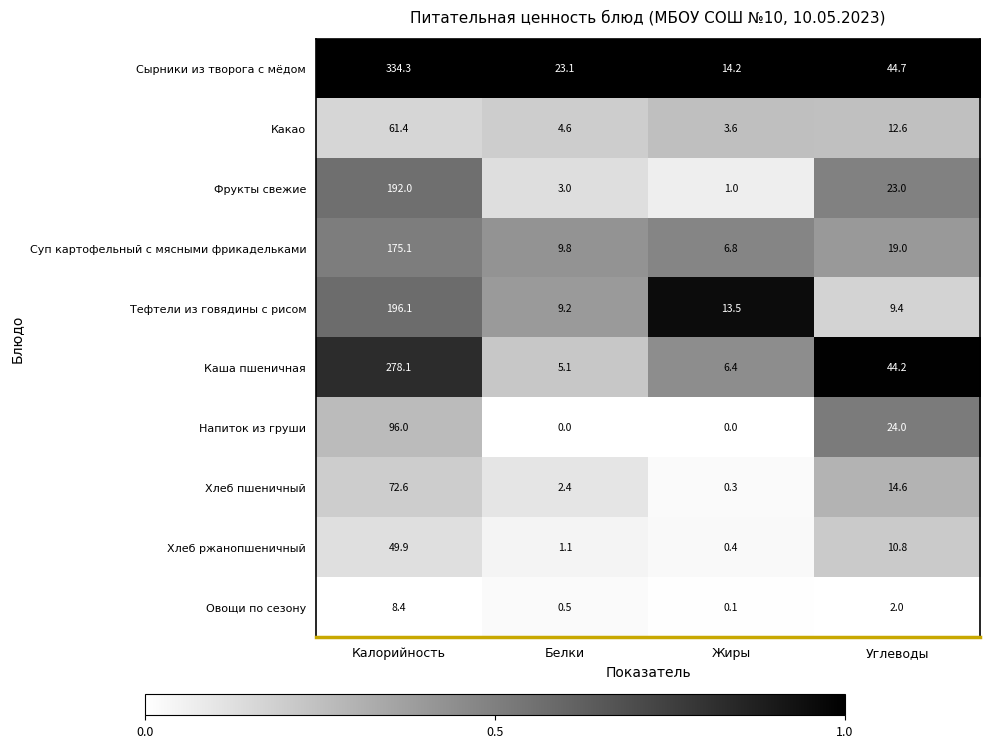

What is the total value across all series at Калорийность?

1463.9